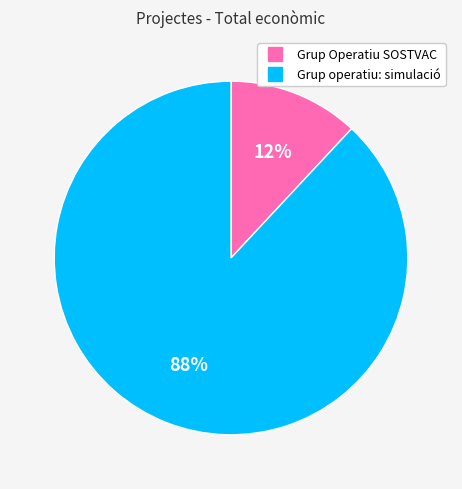

Rank the categories by value from highest to lowest.

Grup operatiu: simulació, Grup Operatiu SOSTVAC